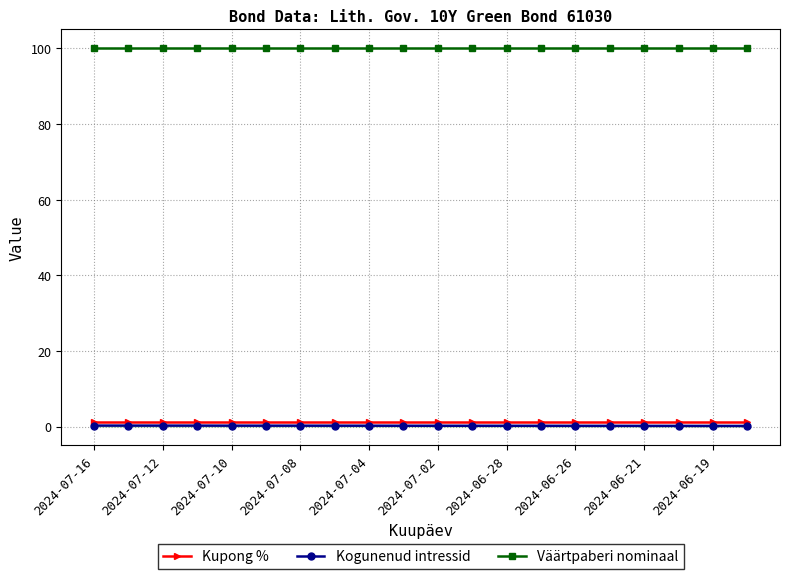

True or false: Kogunenud intressid and Kupong % intersect in this chart.

False